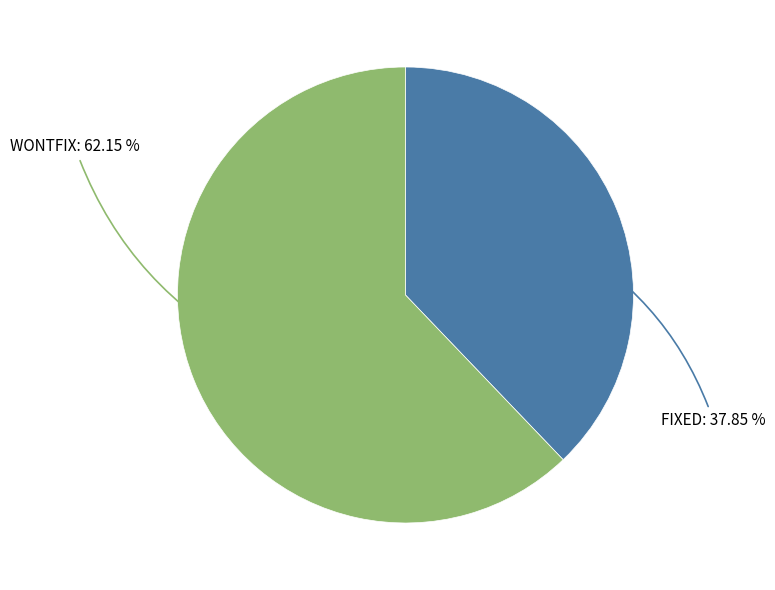

Which has a higher value, WONTFIX or FIXED?

WONTFIX